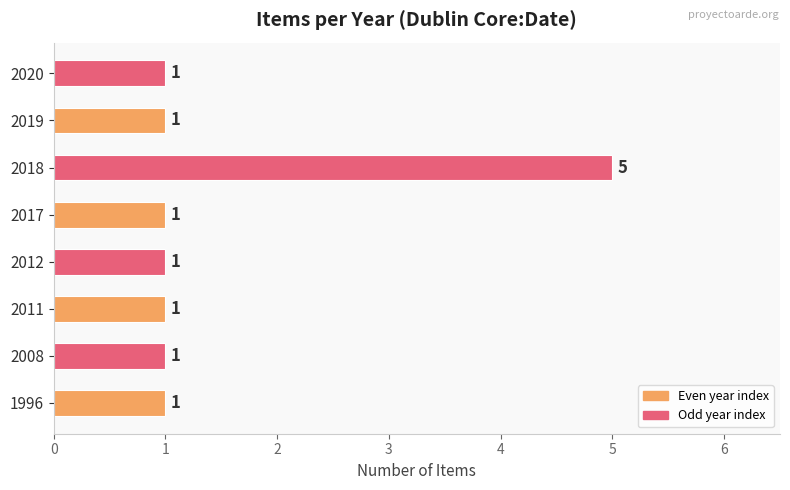

Reading top to bottom, what are all the values shown in this chart?

1	1	5	1	1	1	1	1